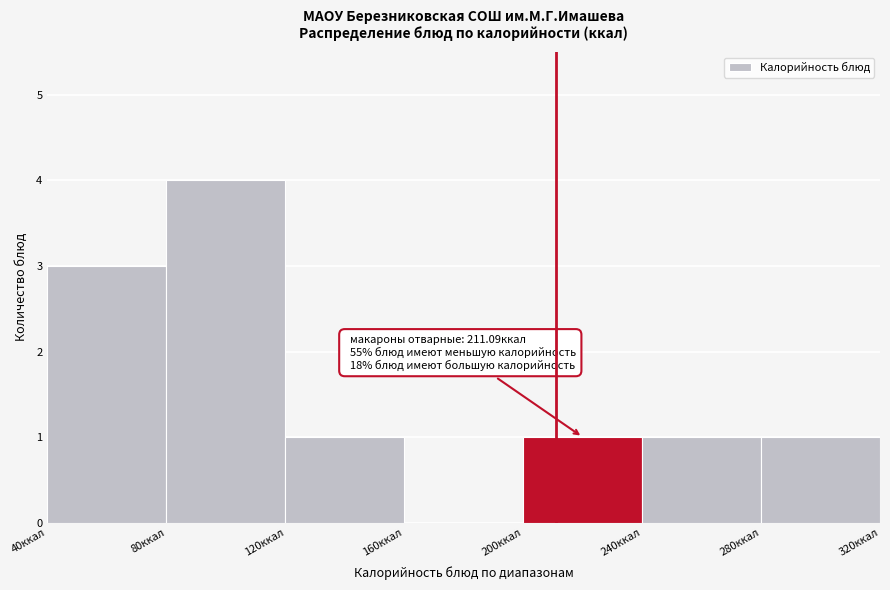

Which range on the x-axis has the tallest bar?

80 to 120